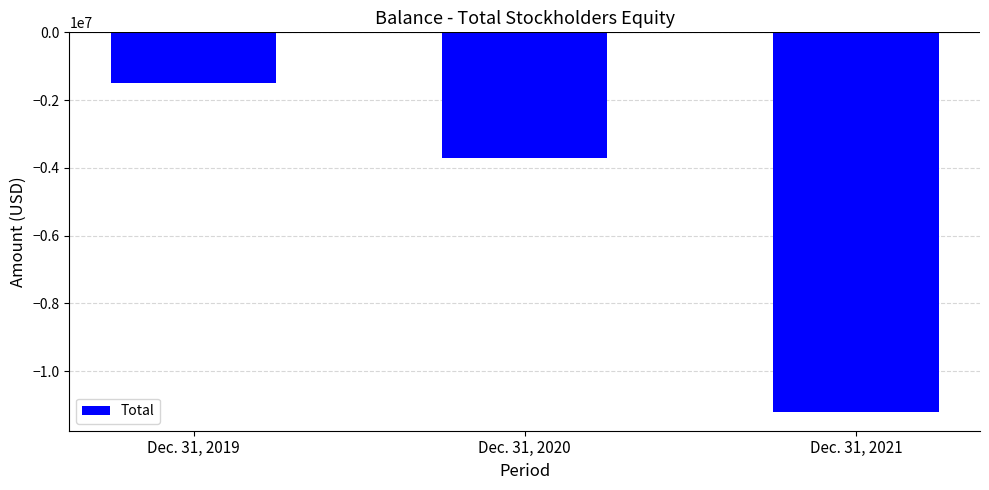

Is it true that the value at Dec. 31, 2020 is -6525641?

False